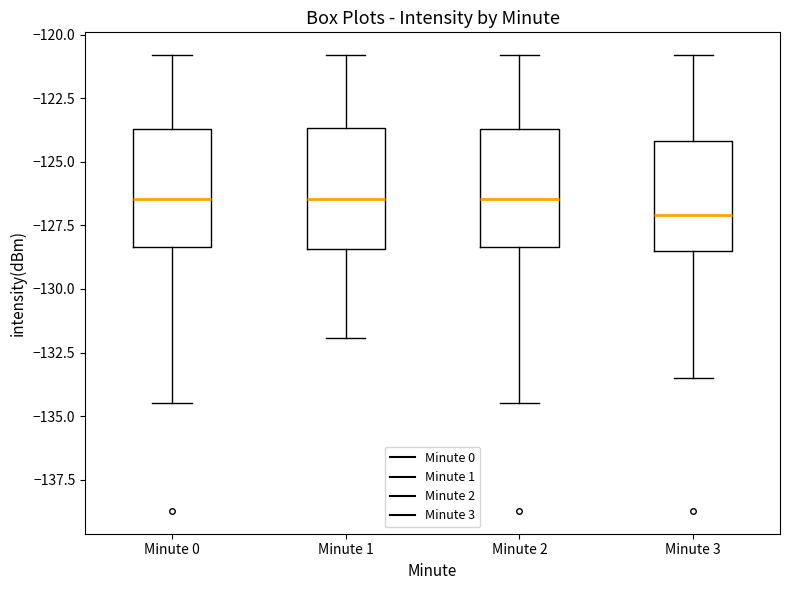

Reading left to right, transcribe this box plot: for each box, give where its median line is, the range the box spans, and where its two whiskers end, as read against the y-axis. The values are not printed on the chart, so give them approximately, as read against the axis.

Minute 0: median -126.5, box -128.5 to -123.5, whiskers -134.5 to -121.0
Minute 1: median -126.5, box -128.5 to -123.5, whiskers -132.0 to -121.0
Minute 2: median -126.5, box -128.5 to -123.5, whiskers -134.5 to -121.0
Minute 3: median -127.0, box -128.5 to -124.0, whiskers -133.5 to -121.0